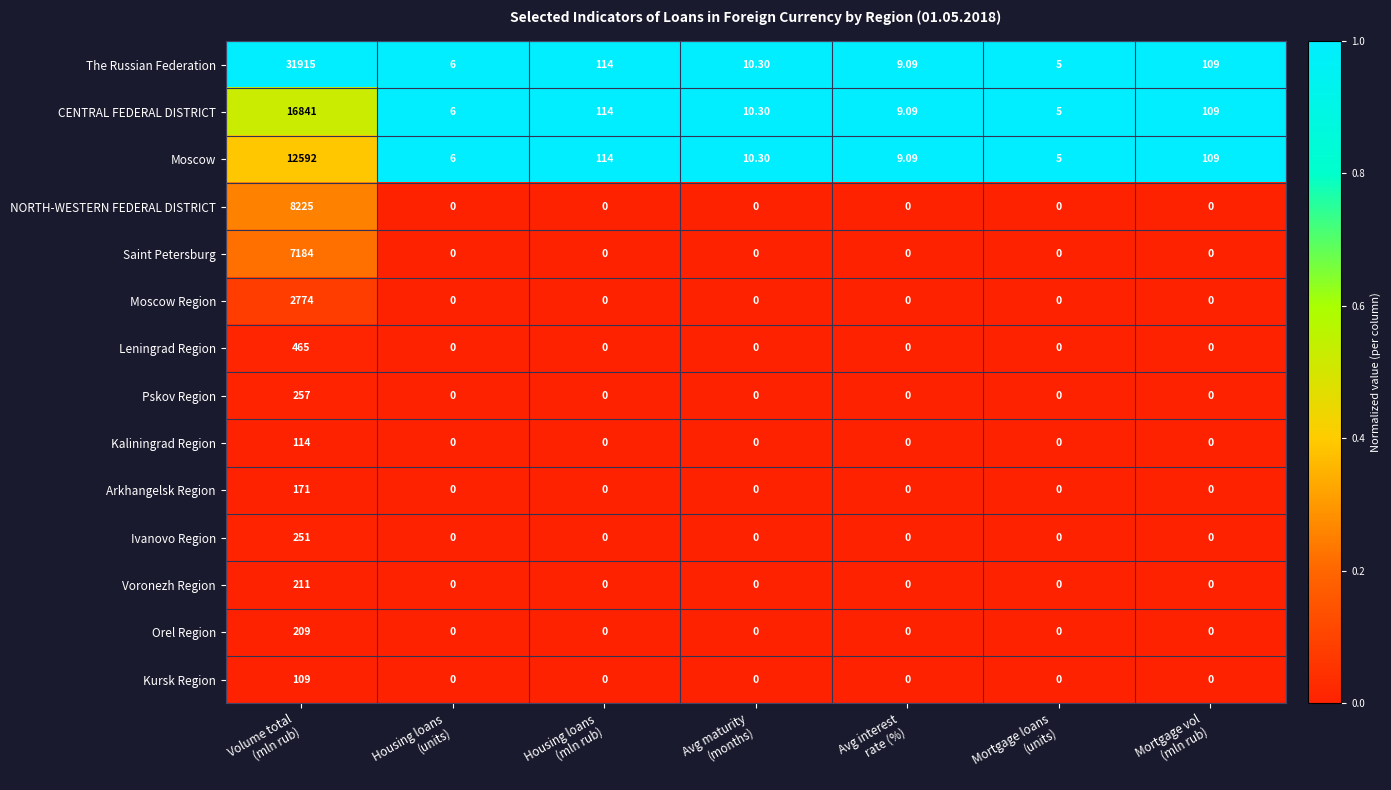

Which series has the widest spread of values?

The Russian Federation